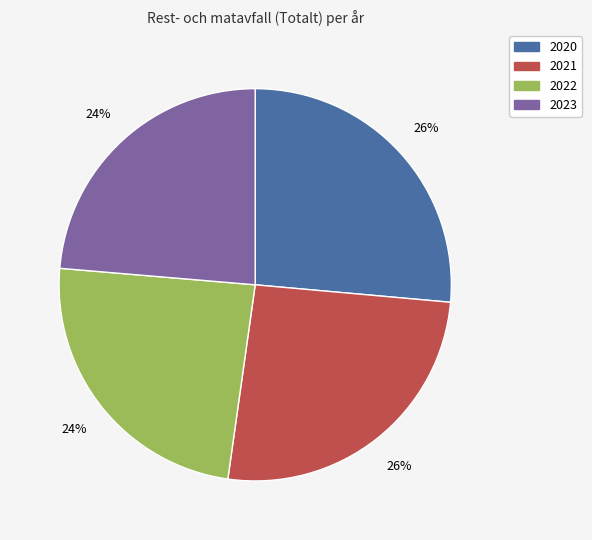

To the nearest percent, what percentage of the pie is 2021?

26%